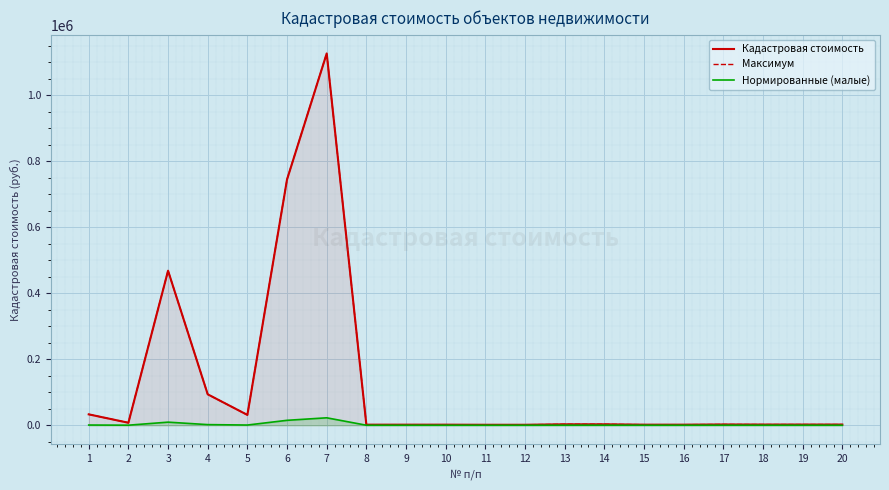

What are all the series names shown in the legend?

Кадастровая стоимость, Максимум, Нормированные (малые)